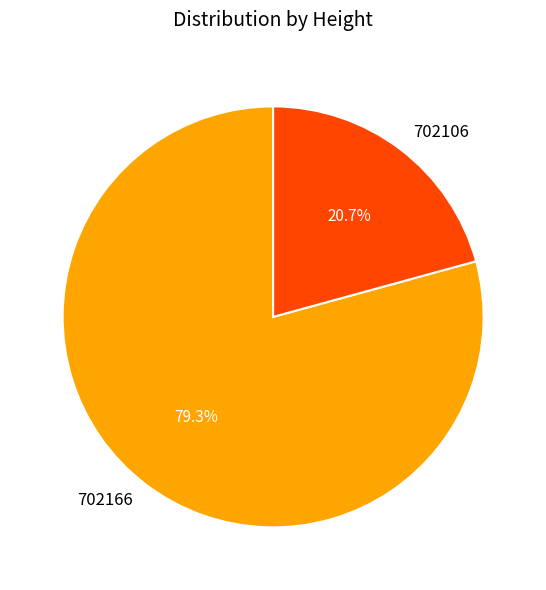

Does 702106 represent more than half of the total?

No